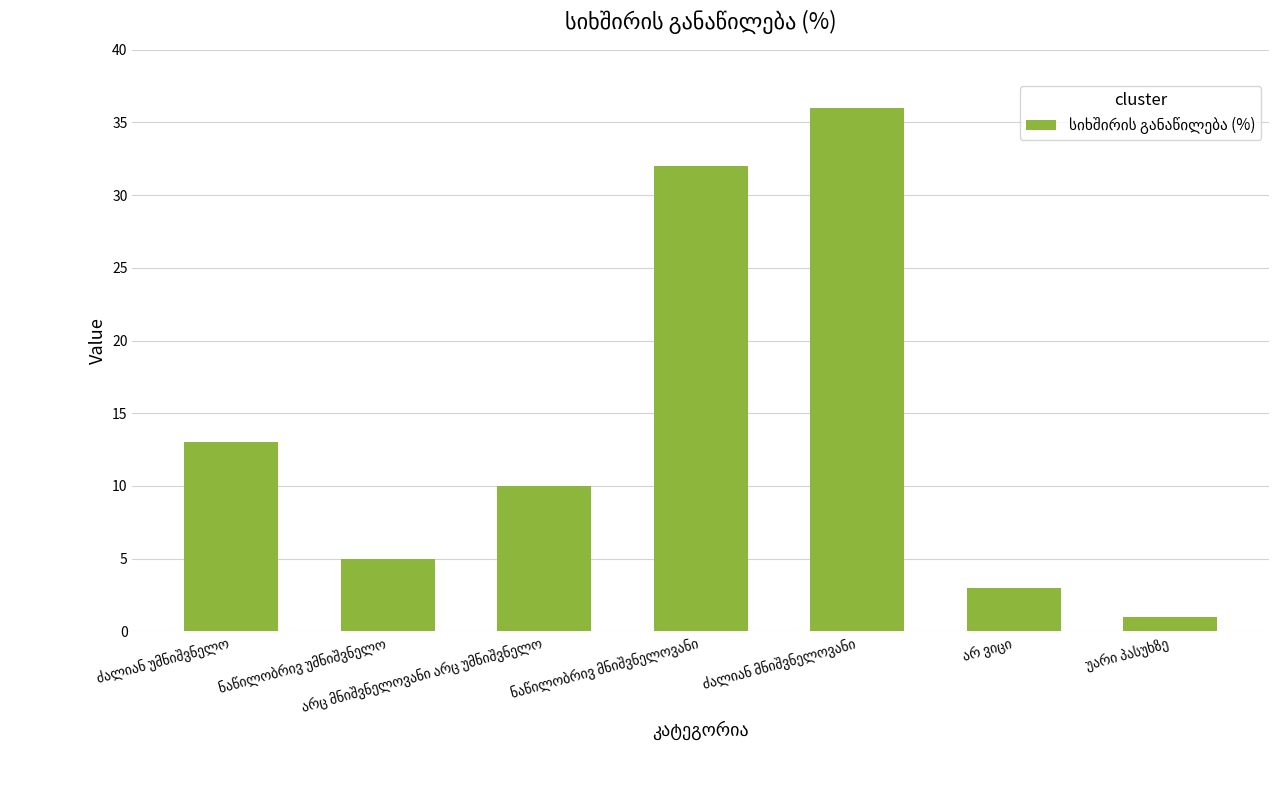

What is the greatest value displayed?

36